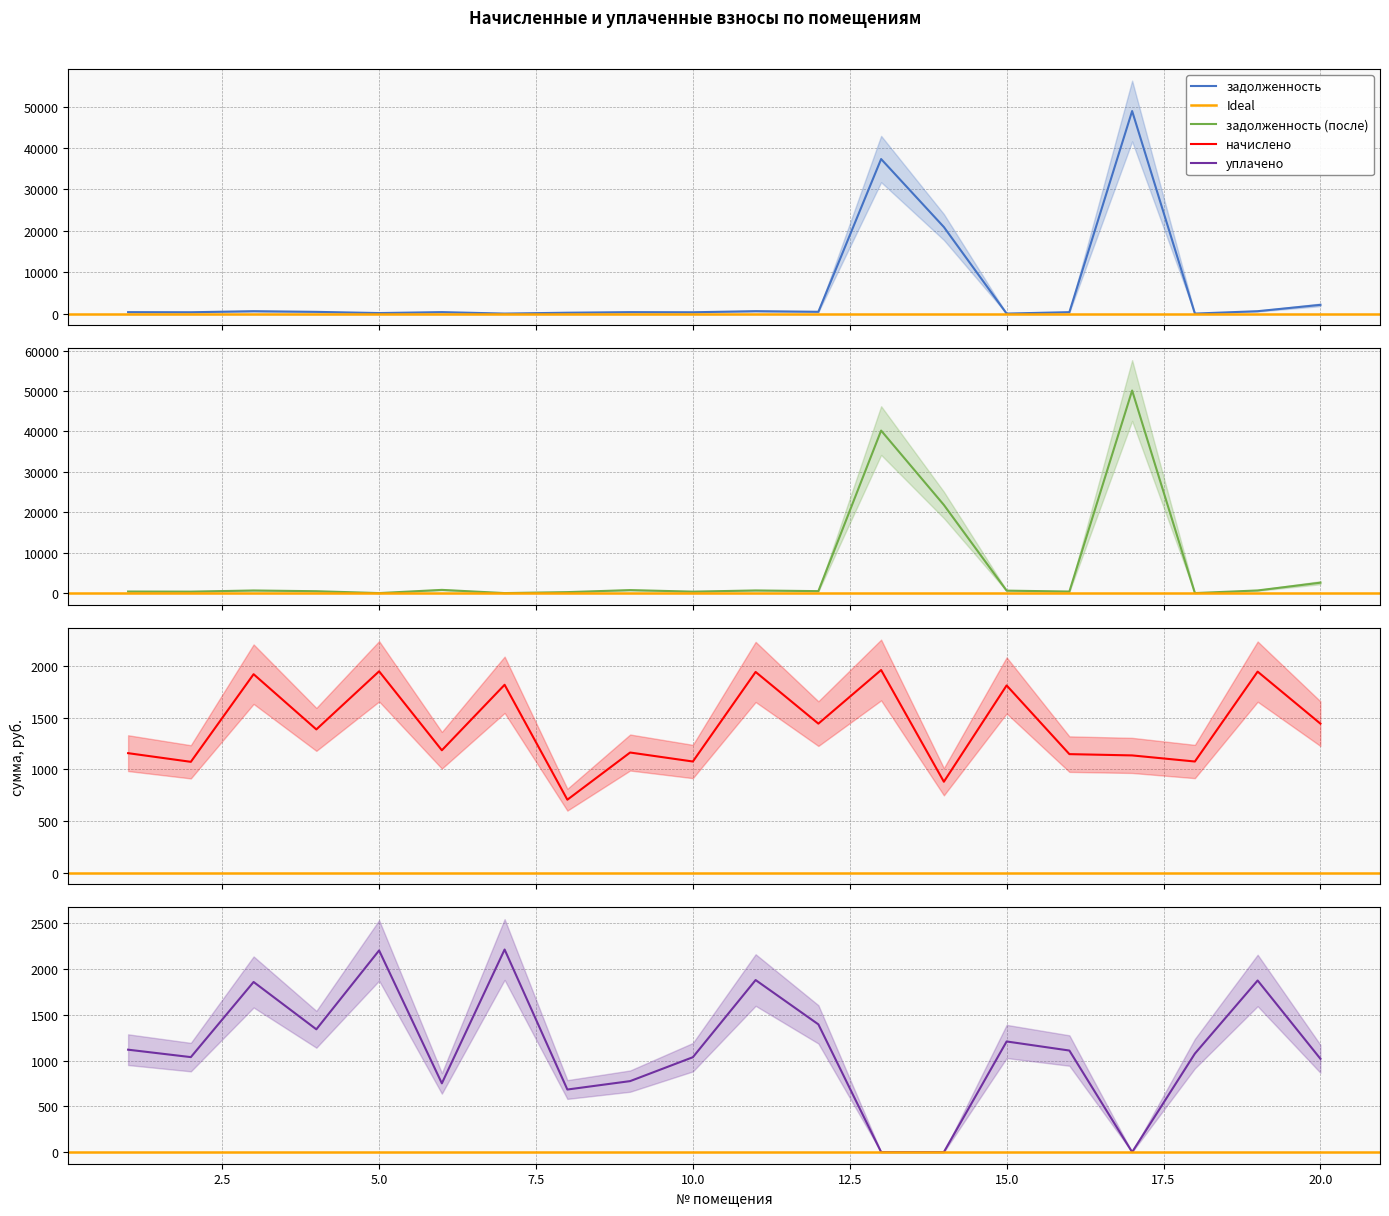

What is the difference between the maximum and minimum values in the задолженность (после) series?

50105.7